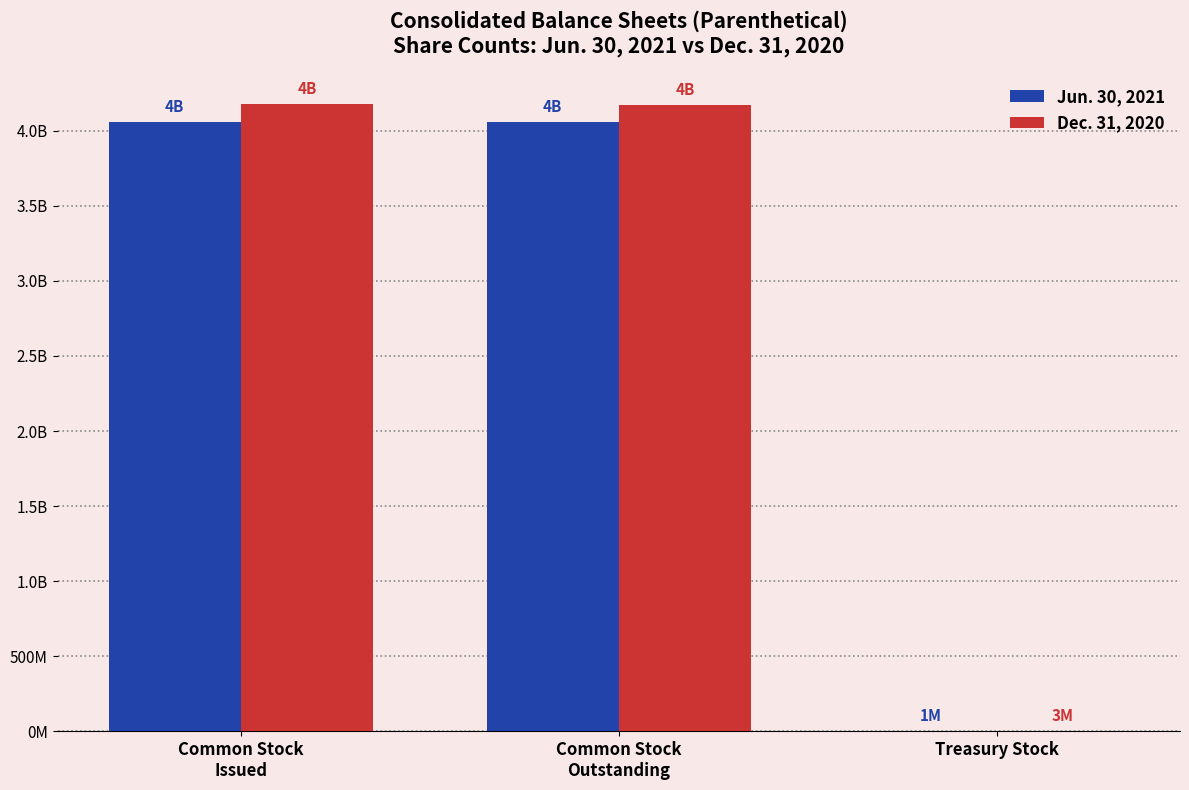

Are the bars grouped side by side (vs. stacked)?

Yes